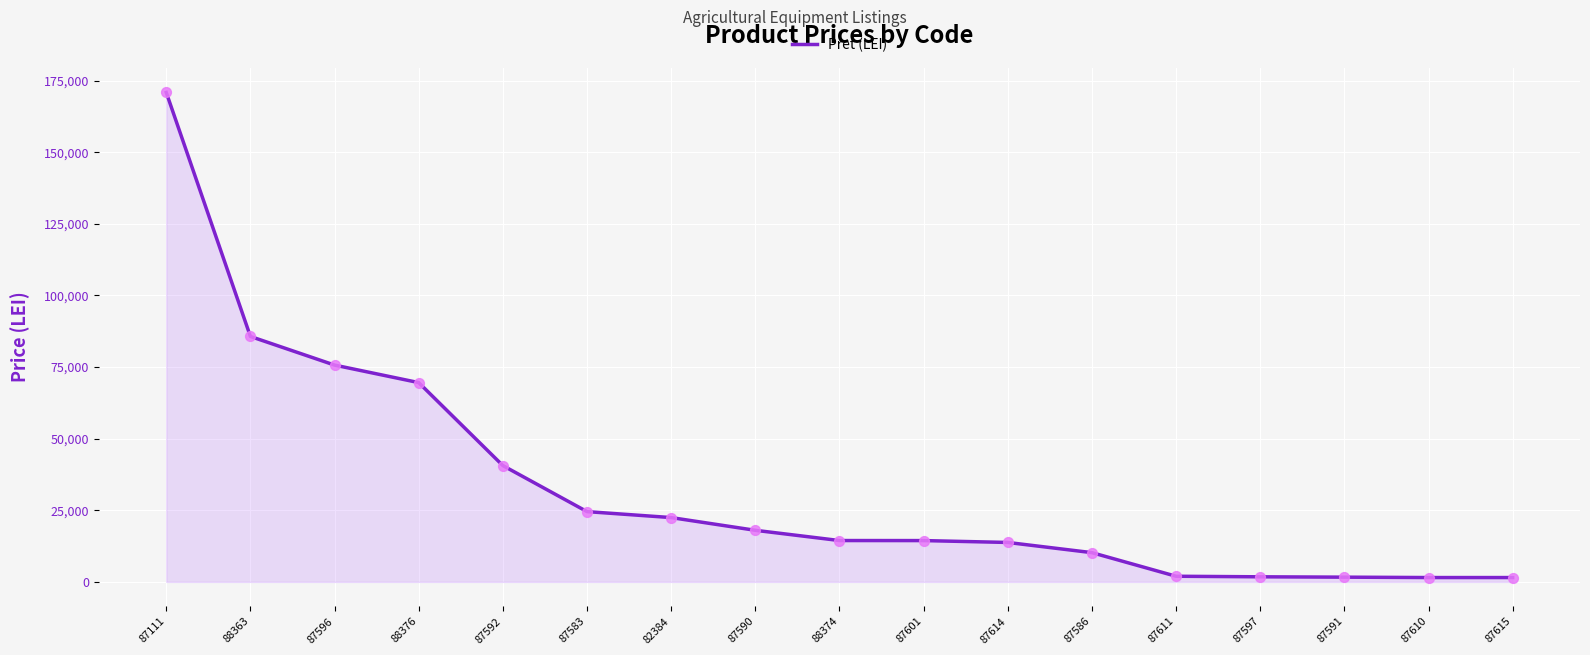

What is the change in value from 82384 to 87610?

-20938